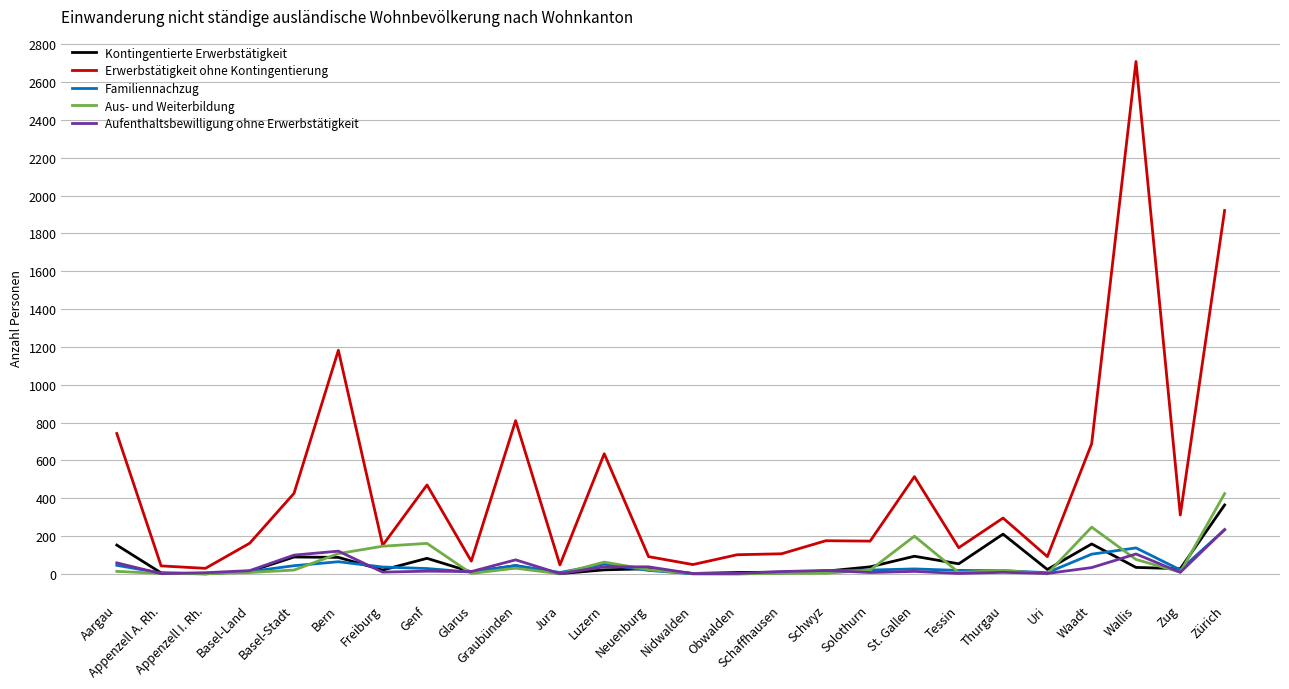

What is the total value across all series at Neuenburg?

195